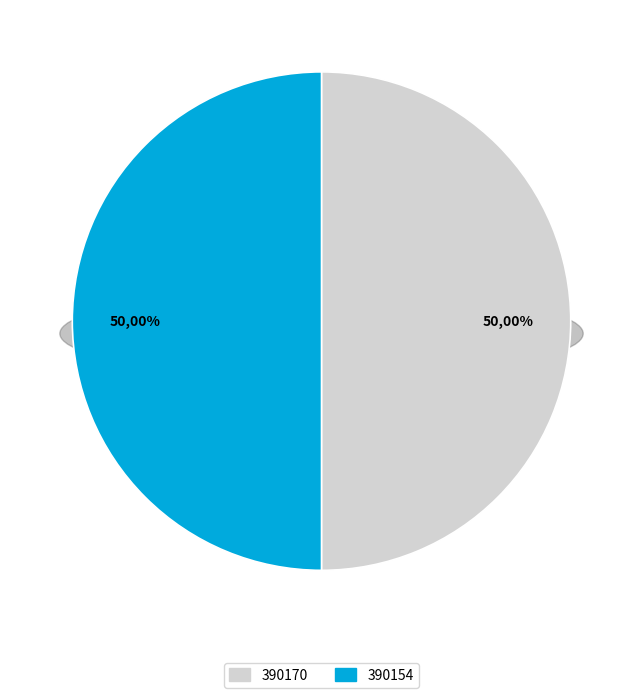

Between 390170 and 390154, which is larger?

390154